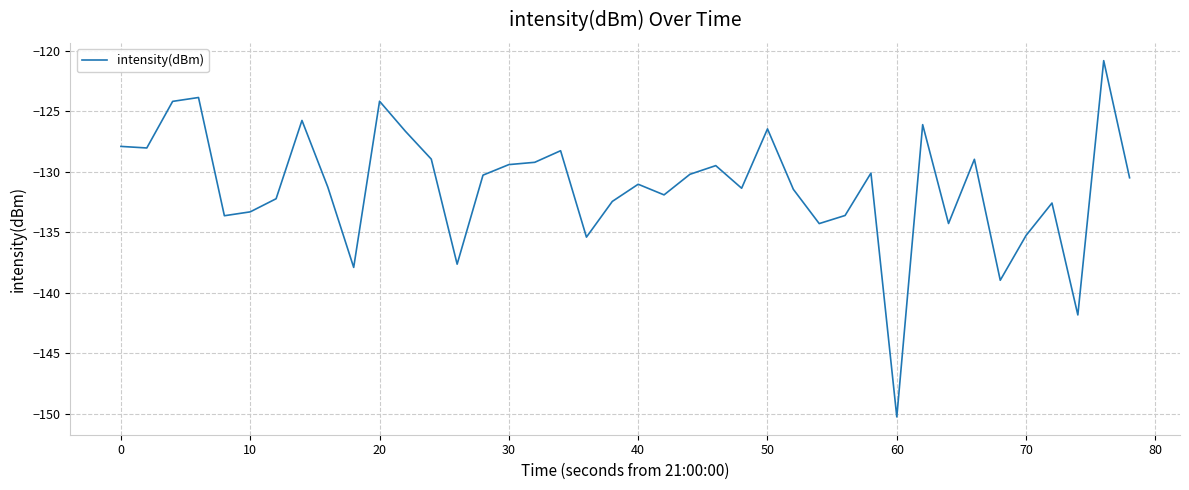

What is the difference between the maximum and minimum values?

29.5